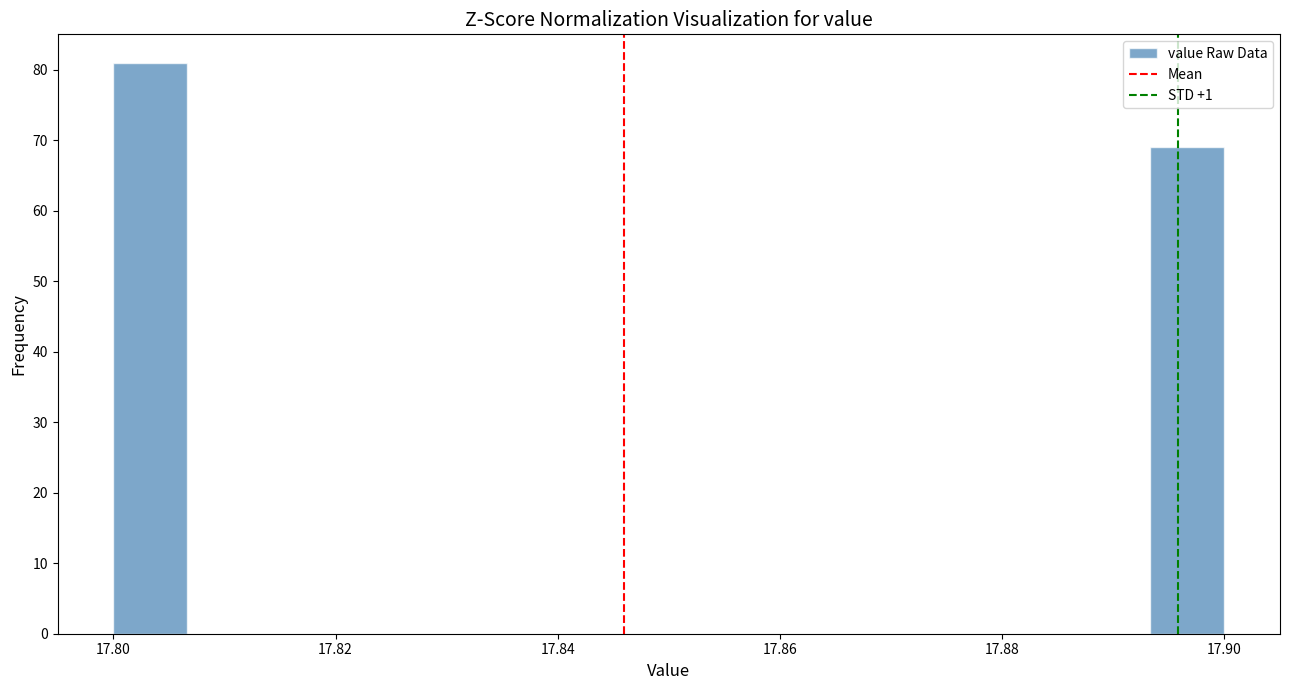

Read against the x-axis, roughly where is the centre of the tallest bar?

17.804